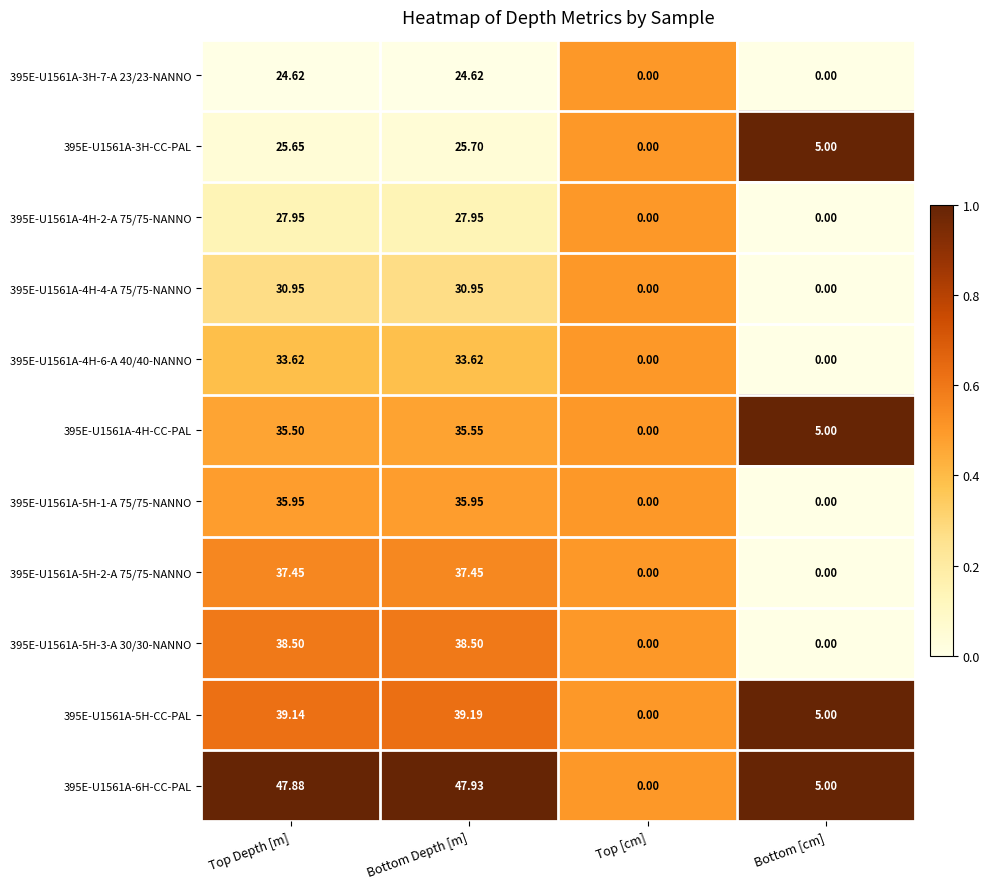

Which series has the largest total across all categories?

395E-U1561A-6H-CC-PAL